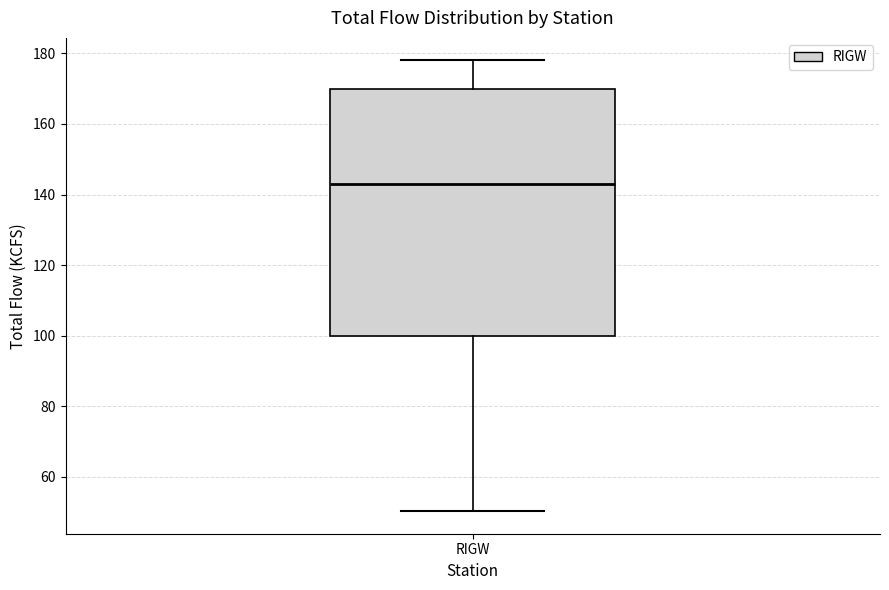

Where does the median line of the box for RIGW sit on the y-axis? The values are not printed on the chart, so give them approximately, as read against the axis.

142